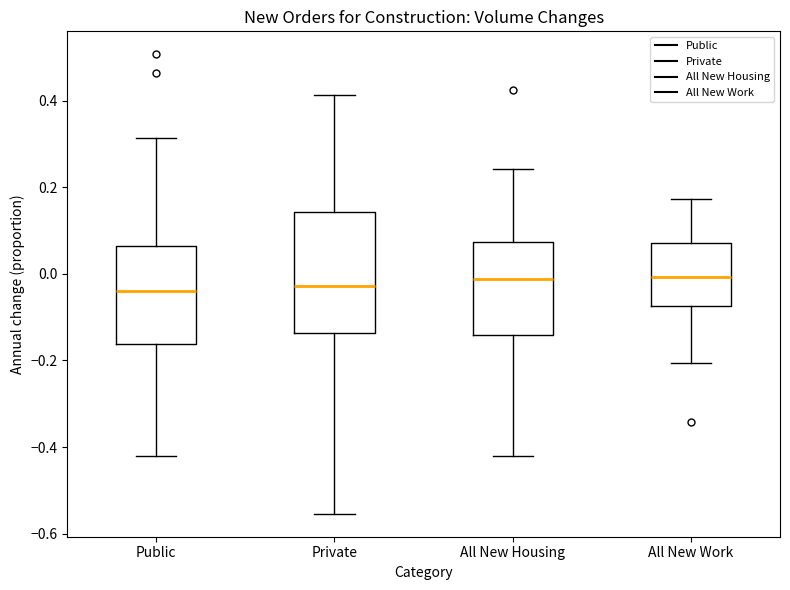

Comparing the boxes themselves (not the whiskers), which one is the tallest?

Private